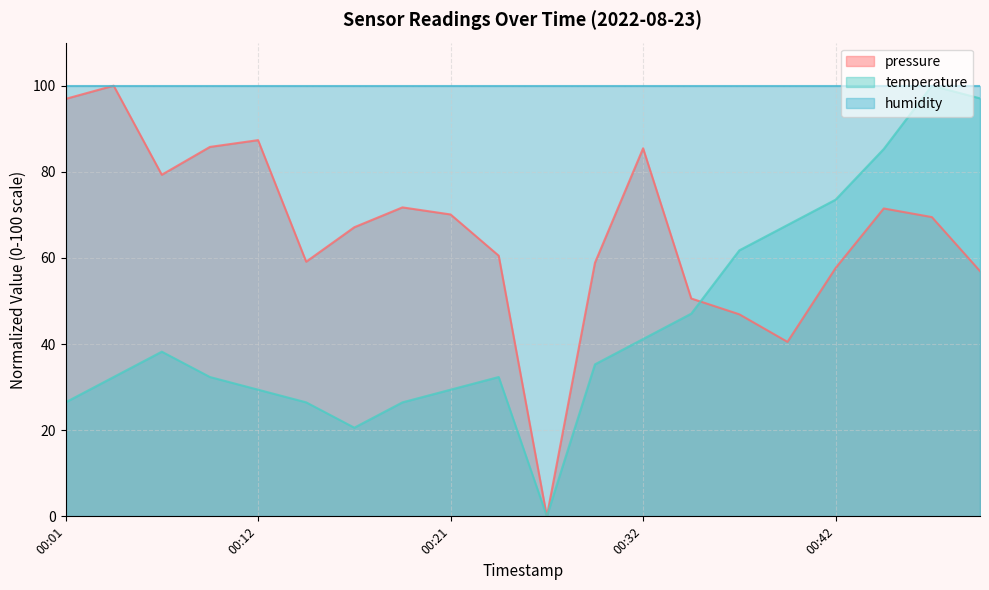

How many times do temperature and pressure cross each other?

1